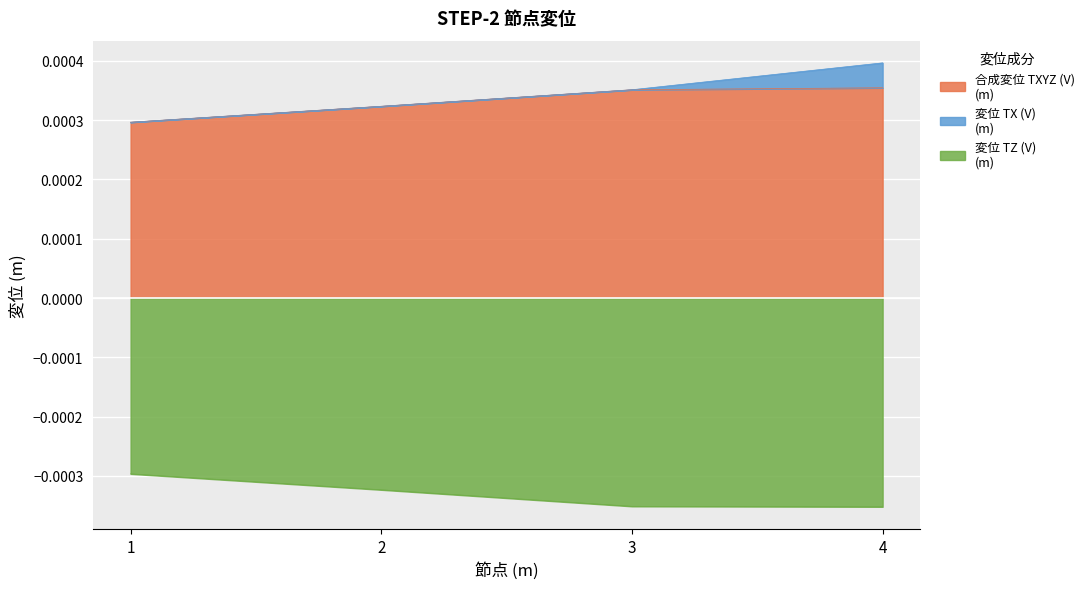

Which has a higher value, 1 or 4?

4